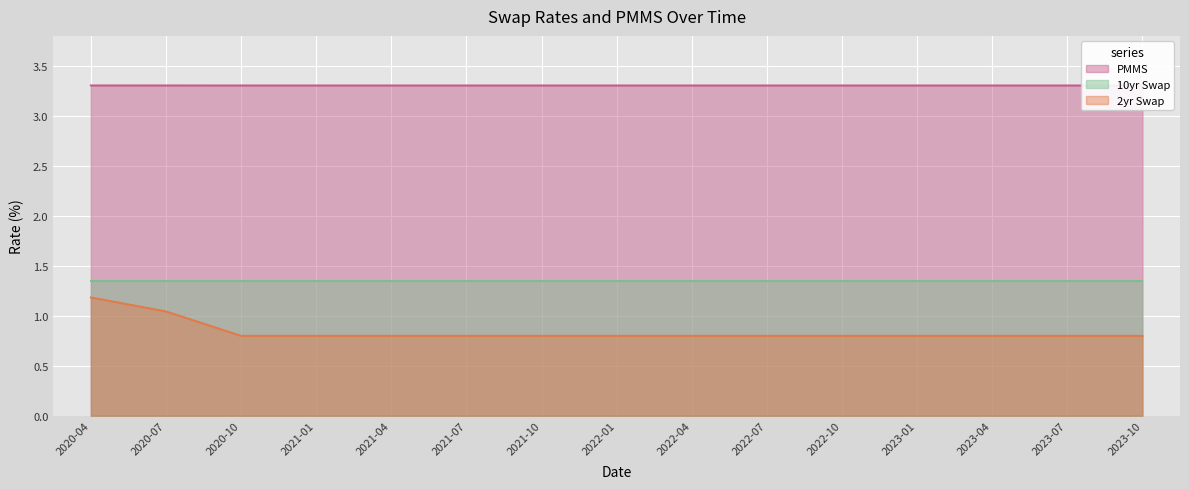

What is the label of the 15th point from the left?

2023-10